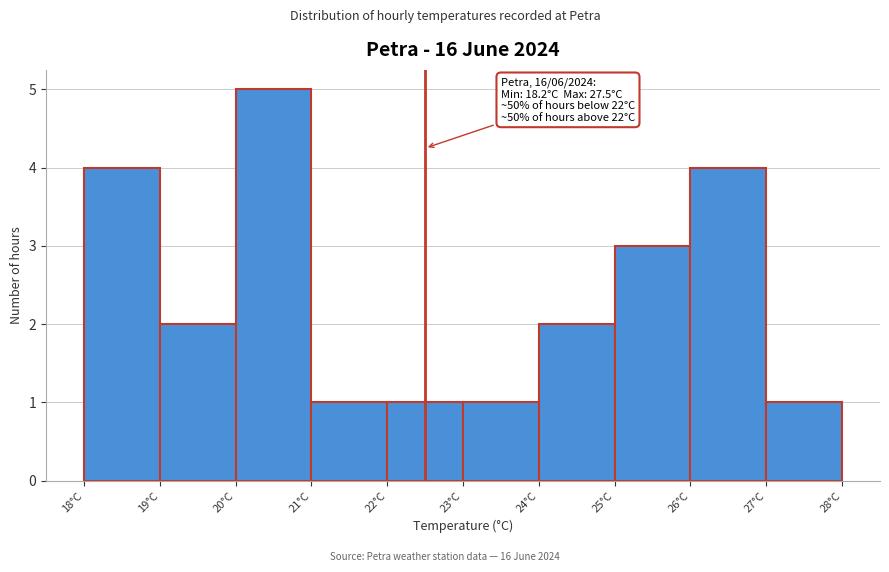

Which range on the x-axis has the tallest bar?

20 to 21